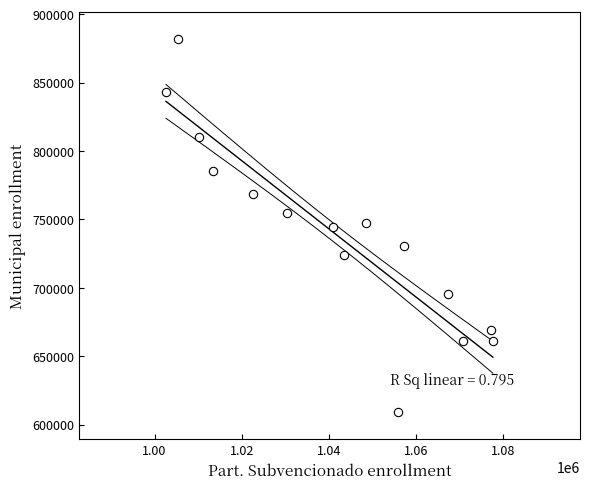

What is the range of X values (max minus min)?

75040